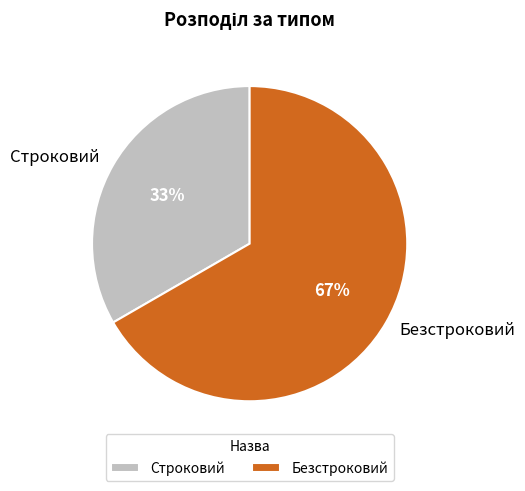

To the nearest percent, what percentage of the pie is Безстроковий?

67%